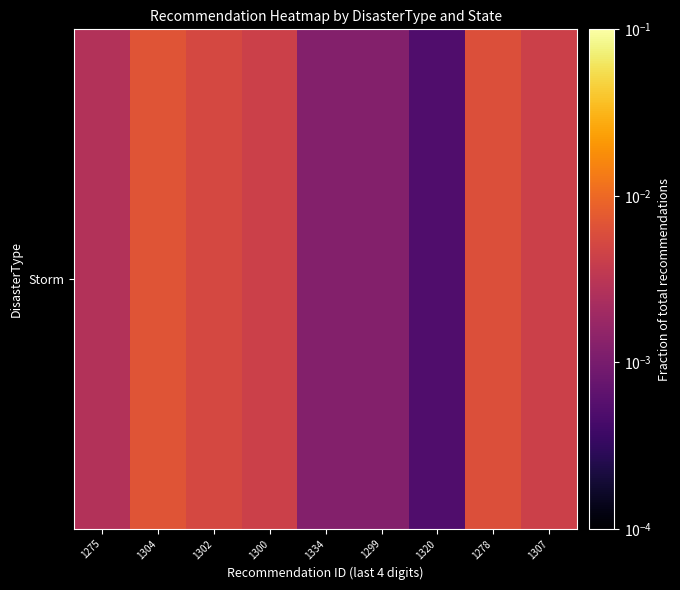

Is it true that the value at 1275 is 0.0?

False